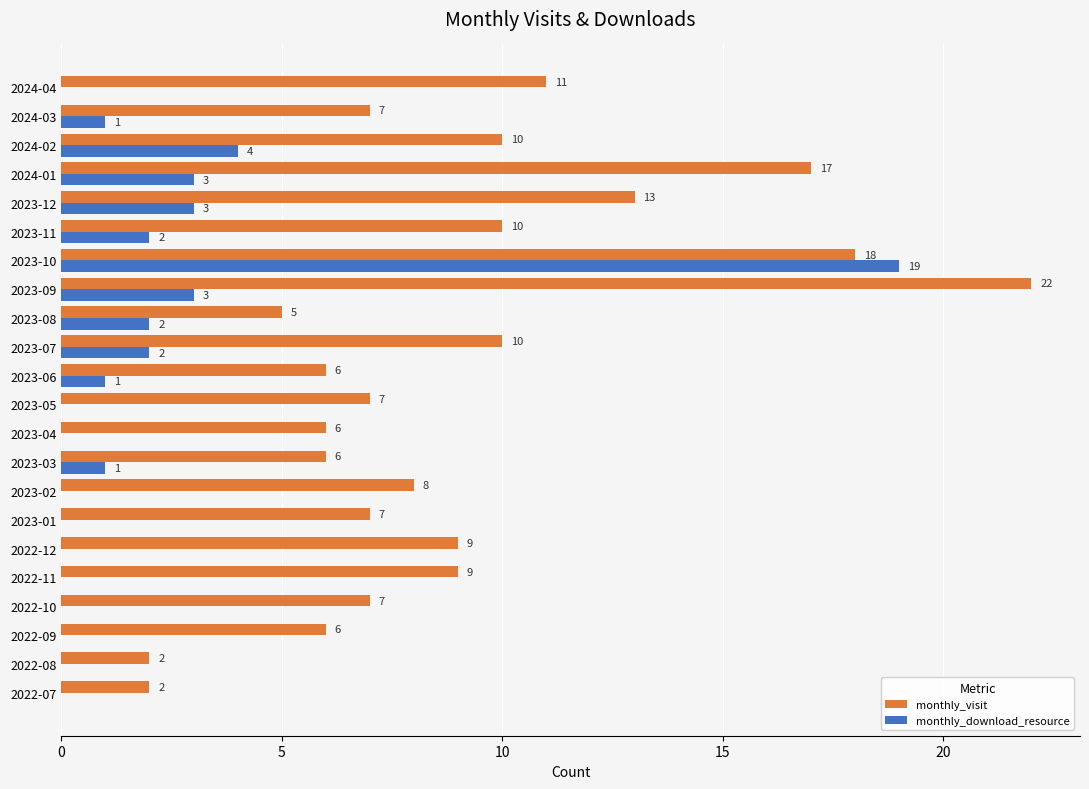

Is the value of monthly_visit at 2022-11 greater than the value of monthly_download_resource at 2023-12?

Yes